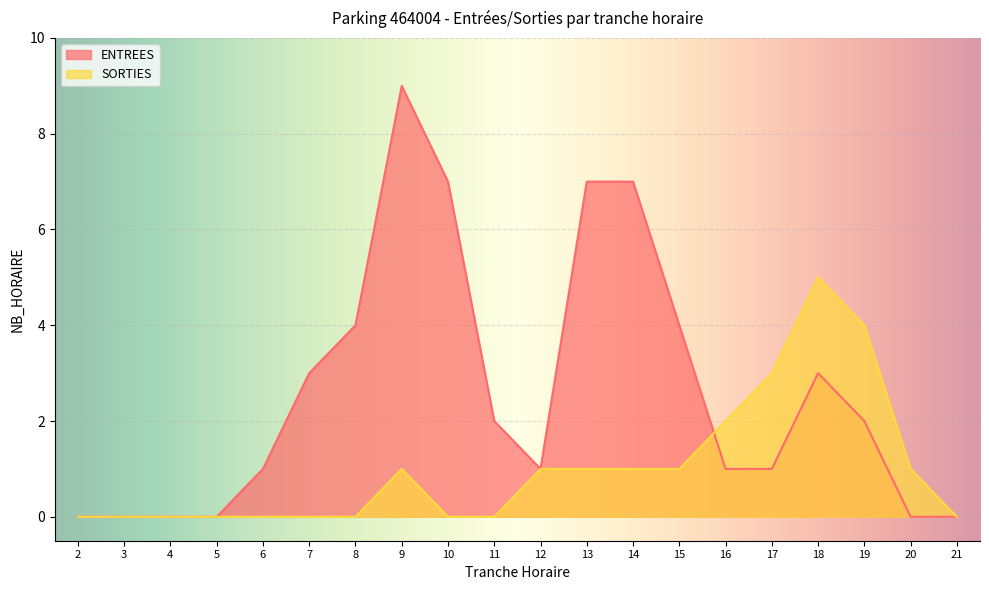

Which series has the widest spread of values?

ENTREES